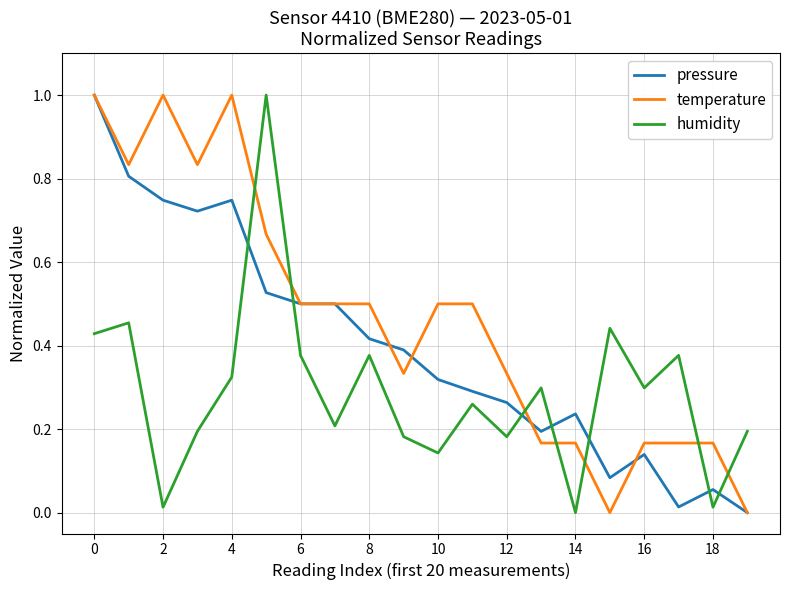

Rank the series by their average value, from highest to lowest.

temperature, pressure, humidity